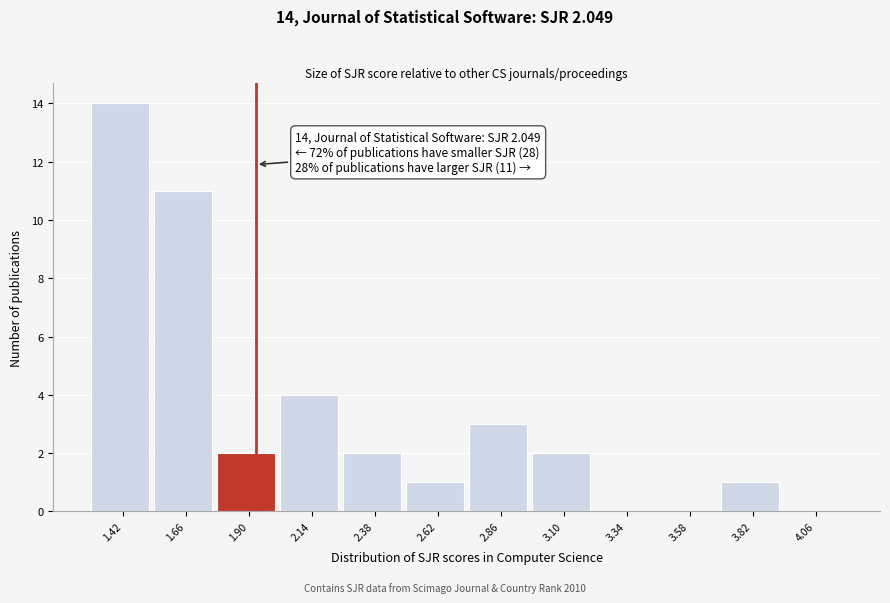

Reading left to right, what are all the values shown in this chart?

1.42=14	1.66=11	1.90=2	2.14=4	2.38=2	2.62=1	2.86=3	3.10=2	3.34=0	3.58=0	3.82=1	4.06=0